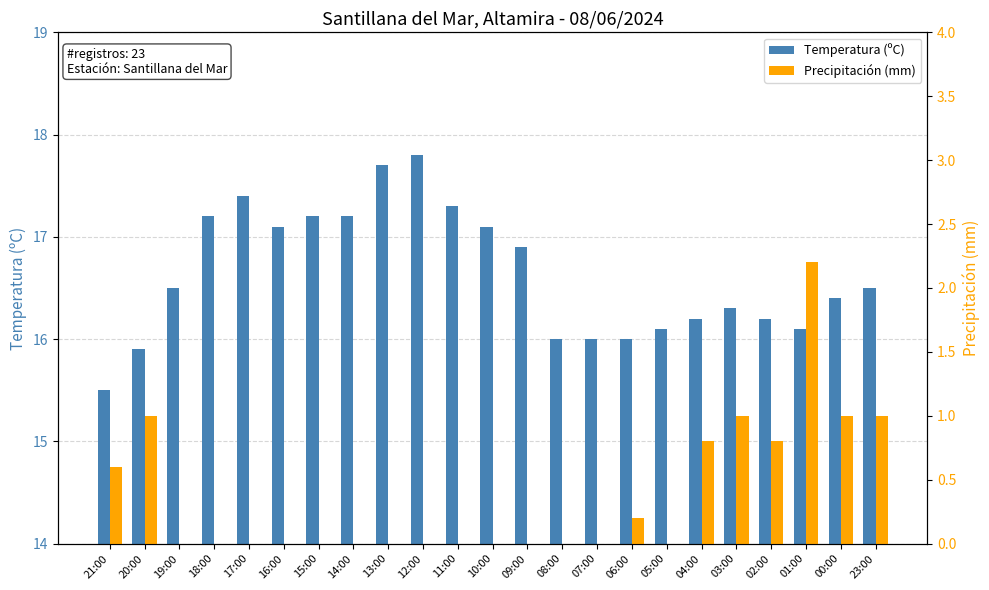

Reading right to left, extract all data points from this chart.

Temperatura (ºC): 23:00=16.5	00:00=16.4	01:00=16.1	02:00=16.2	03:00=16.3	04:00=16.2	05:00=16.1	06:00=16.0	07:00=16.0	08:00=16.0	09:00=16.9	10:00=17.1	11:00=17.3	12:00=17.8	13:00=17.7	14:00=17.2	15:00=17.2	16:00=17.1	17:00=17.4	18:00=17.2	19:00=16.5	20:00=15.9	21:00=15.5
Precipitación (mm): 23:00=1.0	00:00=1.0	01:00=2.2	02:00=0.8	03:00=1.0	04:00=0.8	05:00=0.0	06:00=0.2	07:00=0.0	08:00=0.0	09:00=0.0	10:00=0.0	11:00=0.0	12:00=0.0	13:00=0.0	14:00=0.0	15:00=0.0	16:00=0.0	17:00=0.0	18:00=0.0	19:00=0.0	20:00=1.0	21:00=0.6